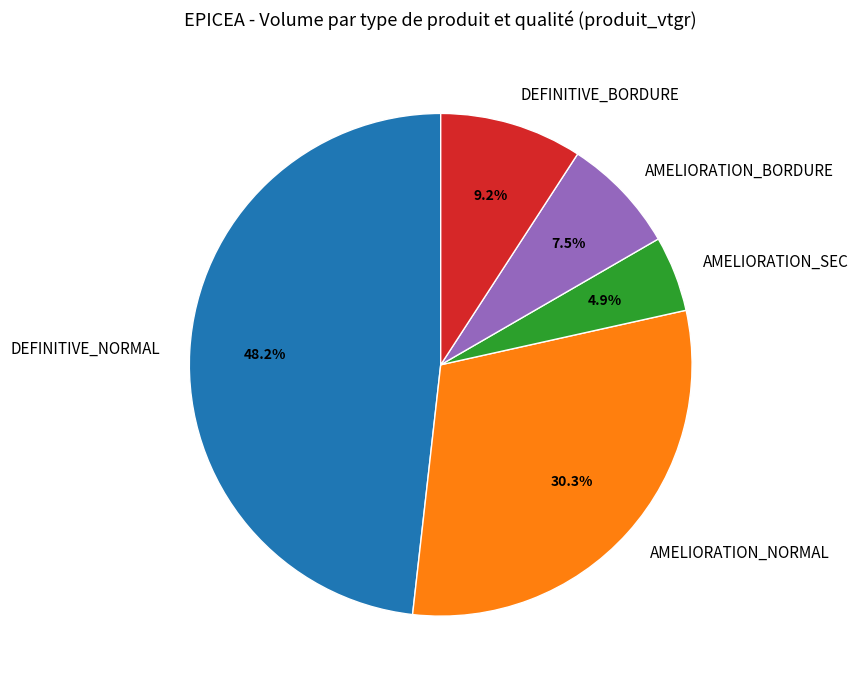

Does any single category account for the majority?

No